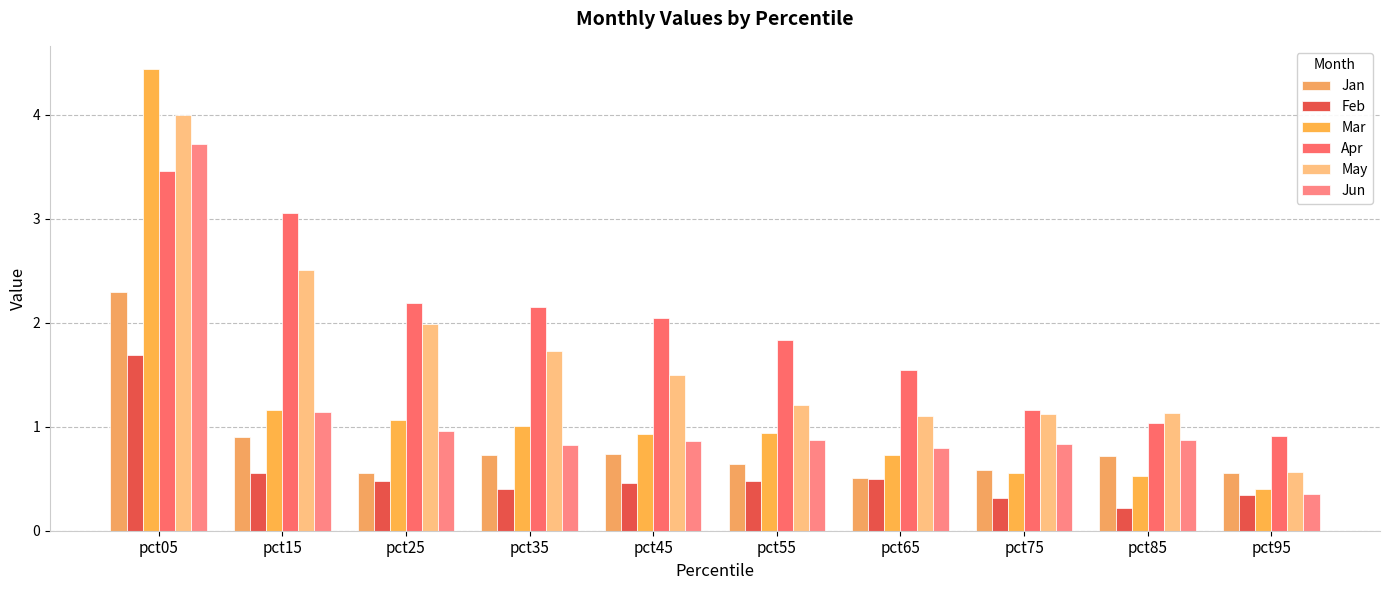

True or false: Mar has a value of 0.7 at pct35.

False